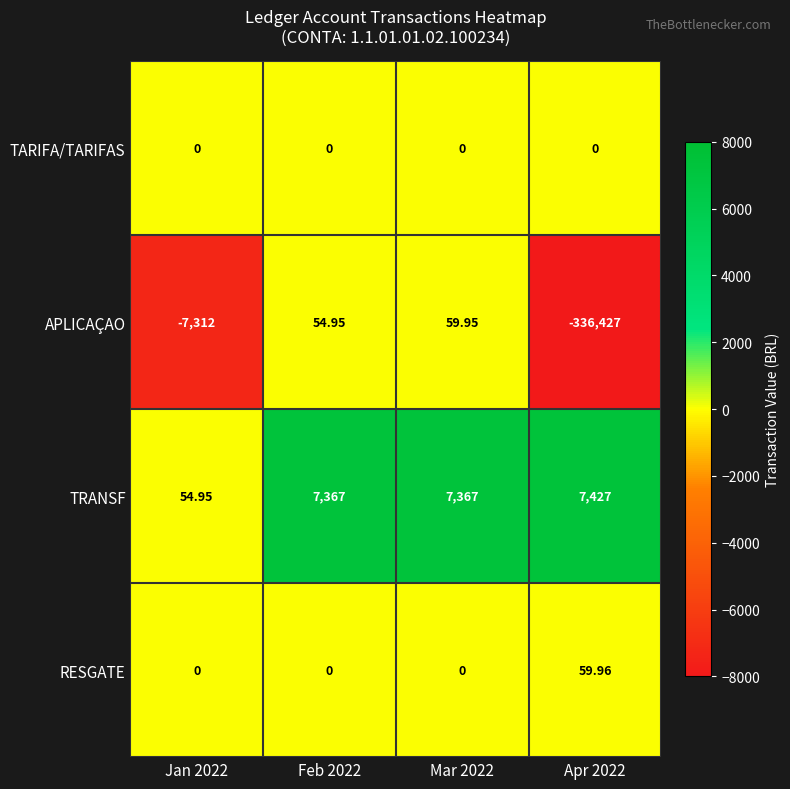

Is the value of RESGATE at Apr 2022 greater than the value of APLICAÇAO at Mar 2022?

Yes